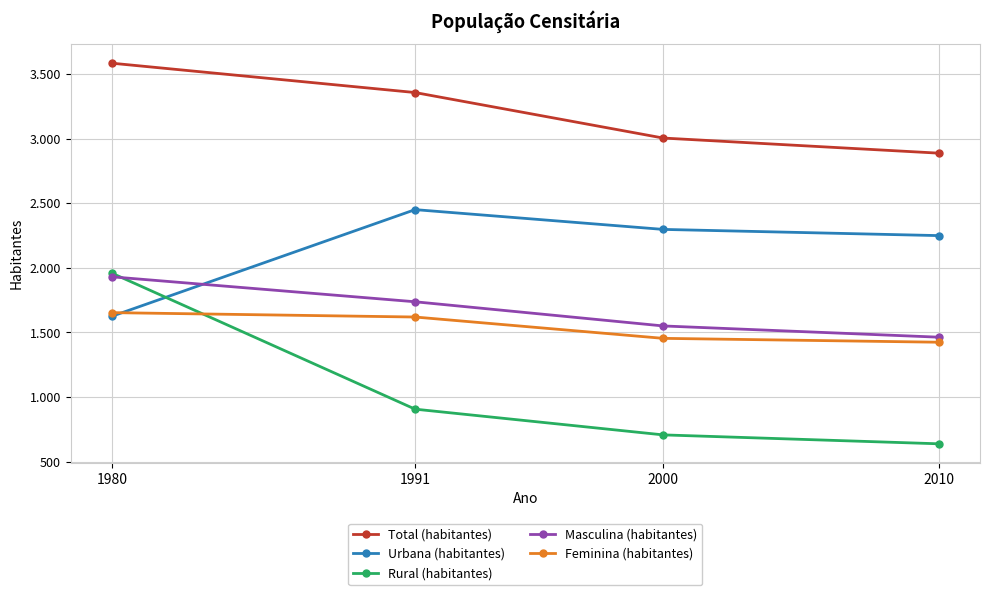

Reading left to right, what are all the values shown in this chart?

Total (habitantes): 1980=3583	1991=3356	2000=3004	2010=2887
Urbana (habitantes): 1980=1625	1991=2450	2000=2297	2010=2249
Rural (habitantes): 1980=1958	1991=906	2000=707	2010=638
Masculina (habitantes): 1980=1930	1991=1737	2000=1550	2010=1463
Feminina (habitantes): 1980=1653	1991=1619	2000=1454	2010=1424